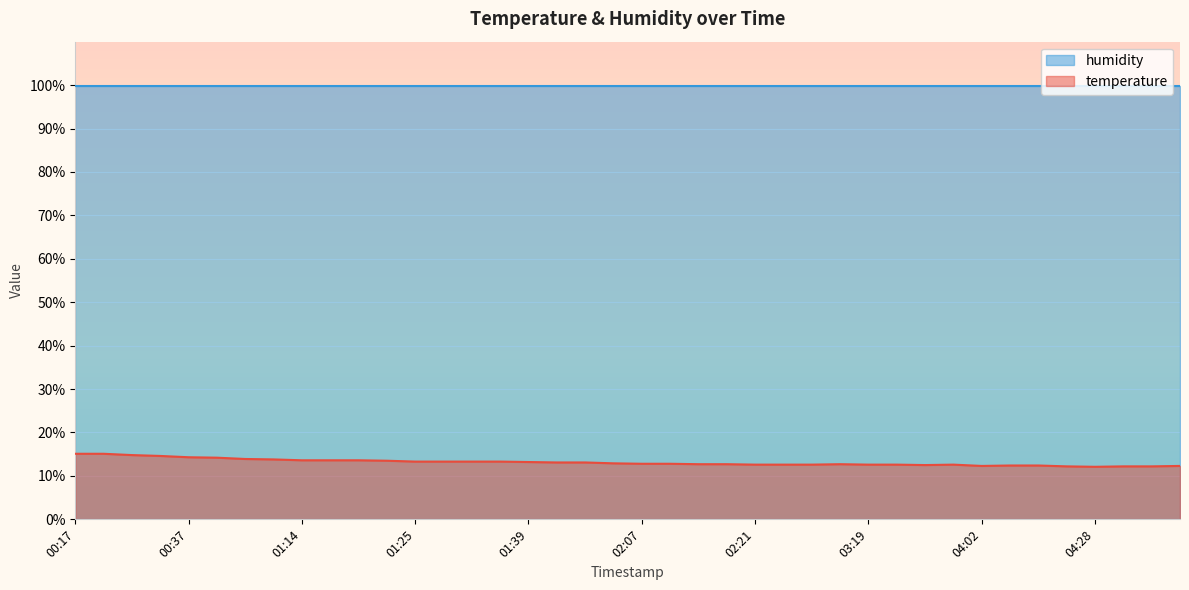

What is the sum of all values?

525.5